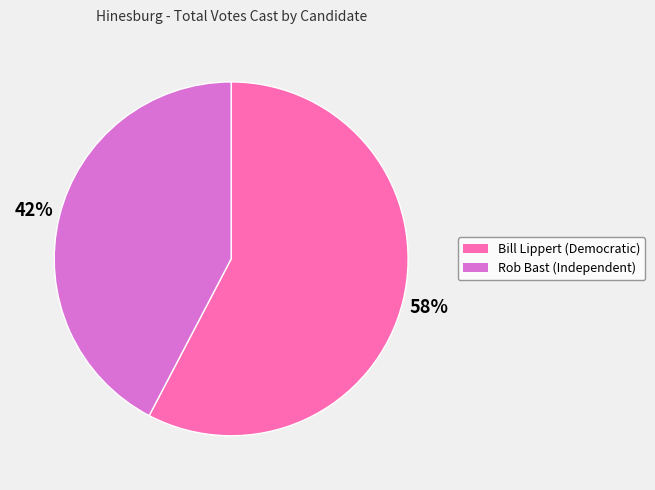

Is the sum of Bill Lippert (Democratic) and Rob Bast (Independent) greater than half?

Yes